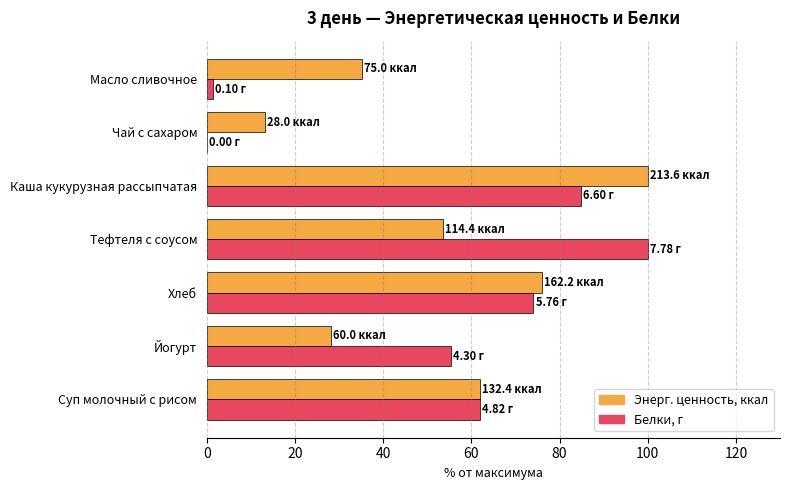

At which category is the sum across all series the highest?

Каша кукурузная рассыпчатая